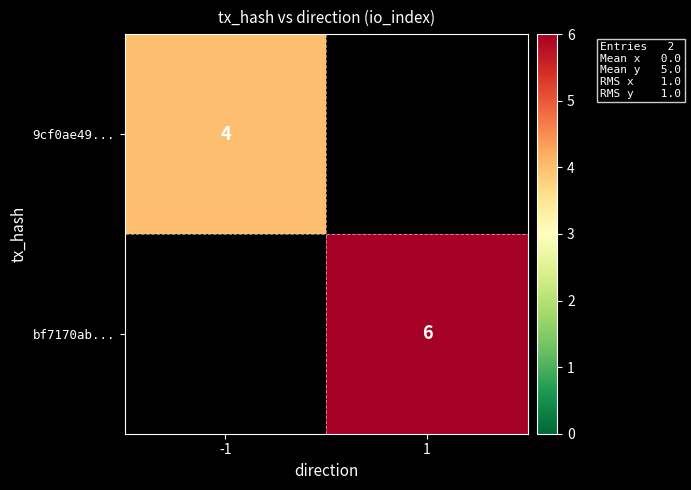

The value of 9cf0ae49... at -1 is 2. True or false?

False